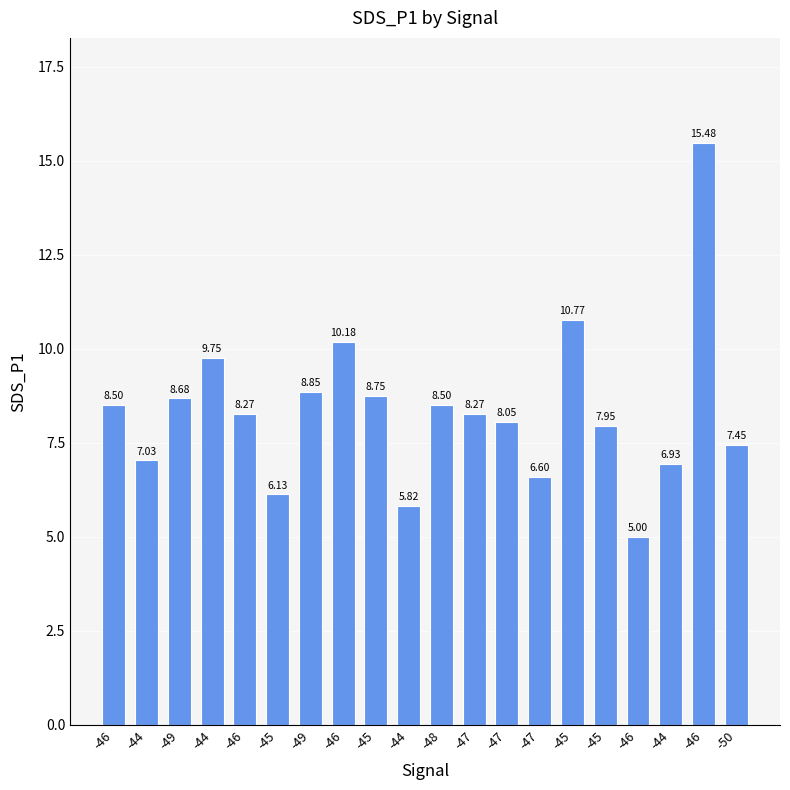

Reading right to left, what are all the values shown in this chart?

7.5	15.5	6.9	5.0	8.0	10.8	6.6	8.1	8.3	8.5	5.8	8.8	10.2	8.8	6.1	8.3	9.8	8.7	7.0	8.5